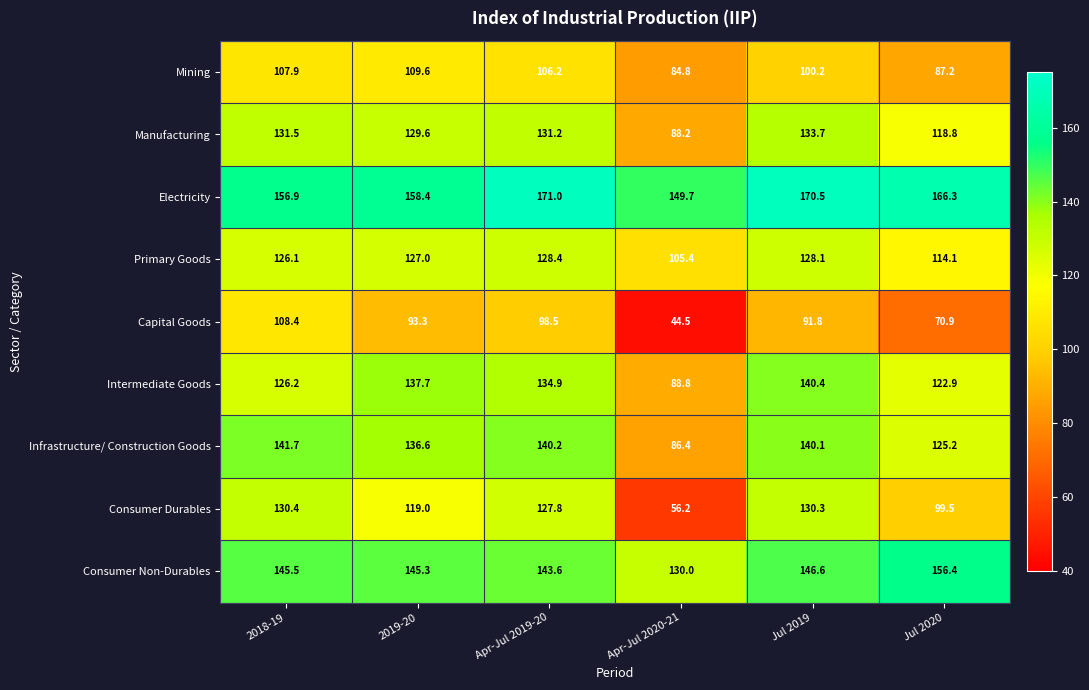

What is the total value across all series at Apr-Jul 2020-21?

834.0